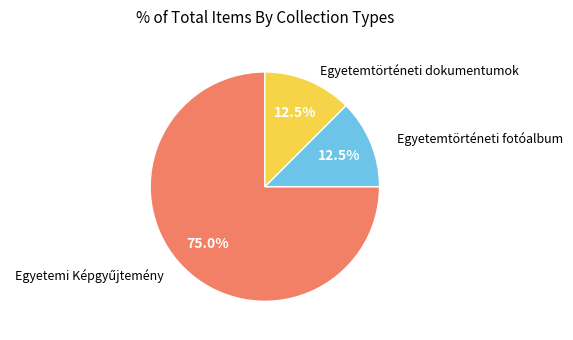

How many slices are in this pie chart?

3